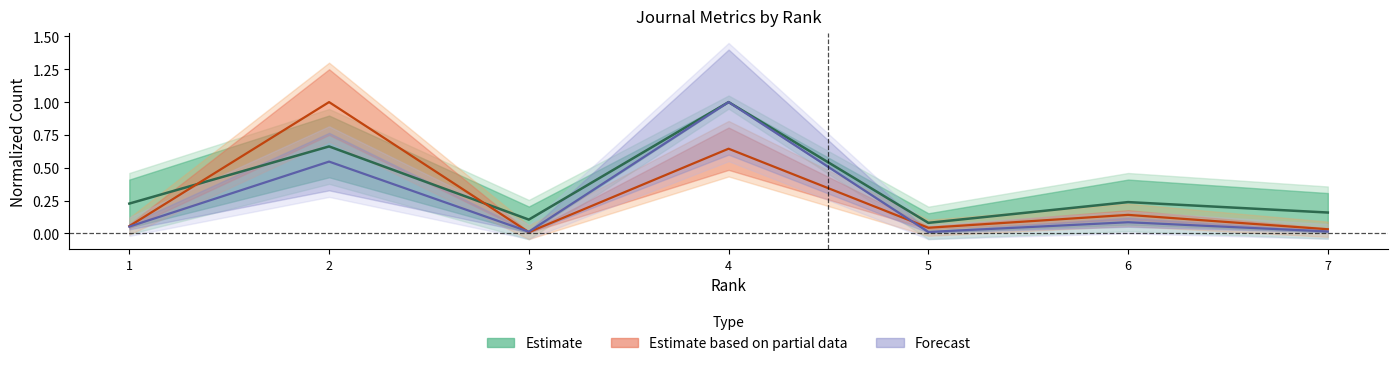

In Estimate based on partial data, how many points are lower than both neighbors (excluding endpoints)?

2